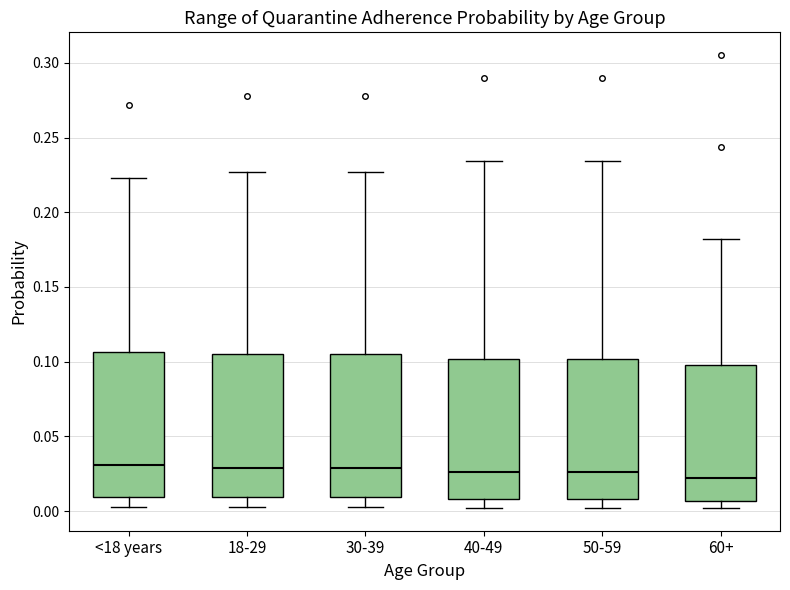

Reading left to right, read every box against the y-axis: the position of its median line, the range the box covers, and the ends of its whiskers. The values are not printed on the chart, so give them approximately, as read against the axis.

<18 years: median 0.030, box 0.010 to 0.105, whiskers 0.005 to 0.225
18-29: median 0.030, box 0.010 to 0.105, whiskers 0.005 to 0.225
30-39: median 0.030, box 0.010 to 0.105, whiskers 0.005 to 0.225
40-49: median 0.025, box 0.010 to 0.100, whiskers 0.000 to 0.235
50-59: median 0.025, box 0.010 to 0.100, whiskers 0.000 to 0.235
60+: median 0.020, box 0.005 to 0.100, whiskers 0.000 to 0.180